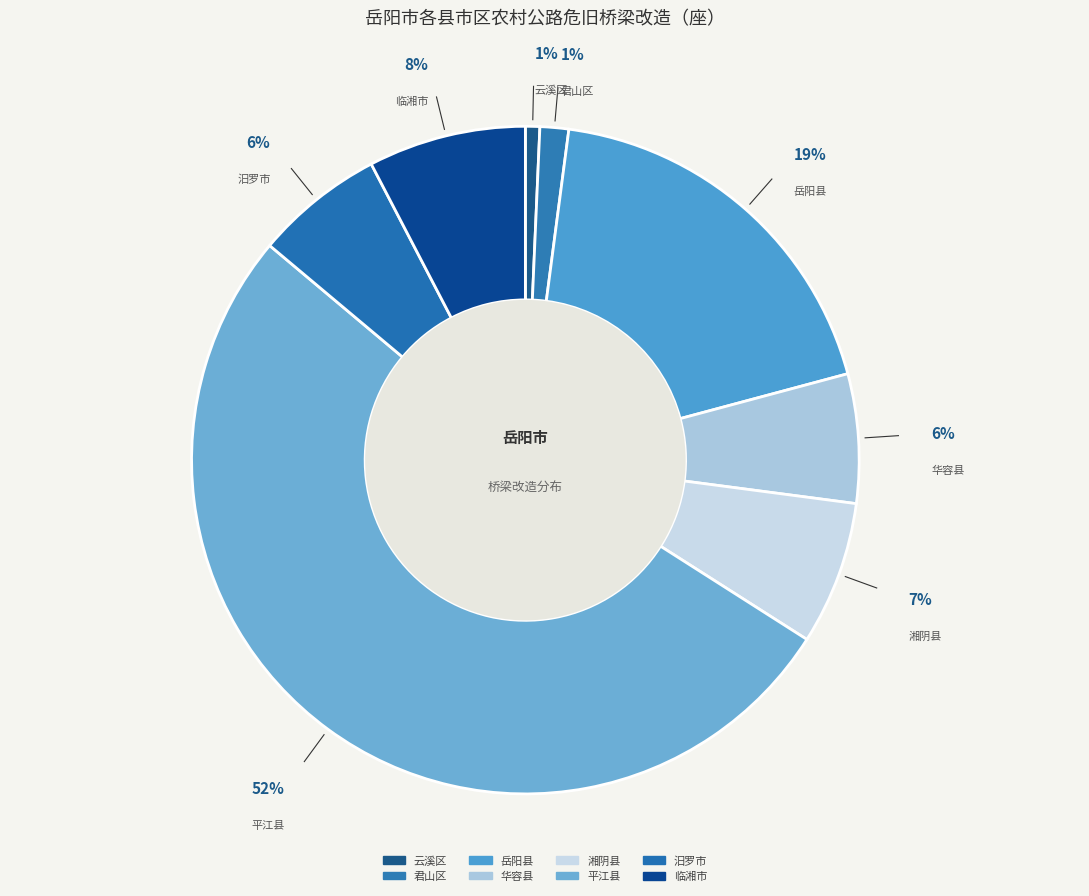

To the nearest percent, what is the combined percentage of 华容县 and 临湘市?

14%